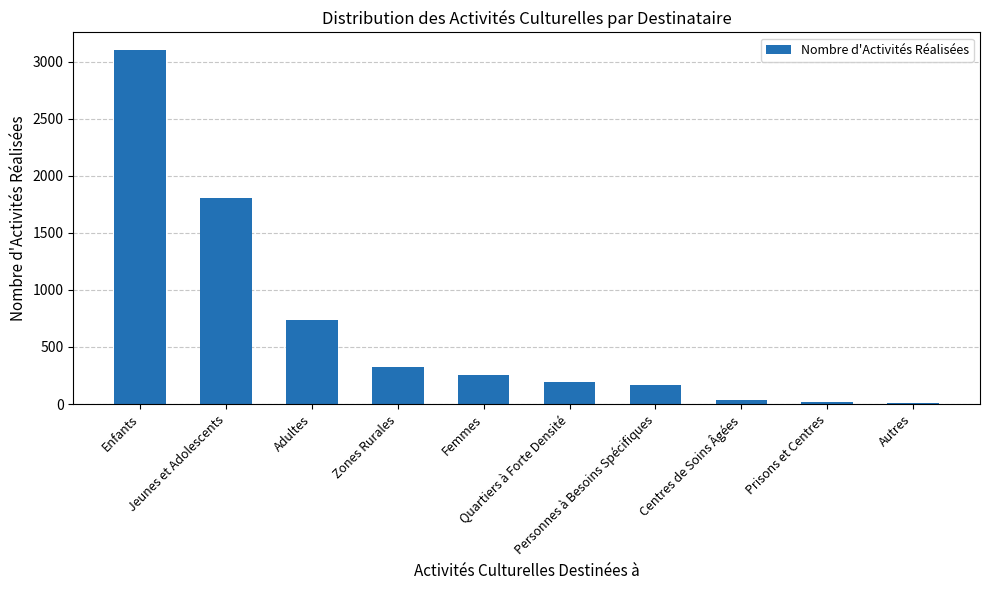

True or false: the data shows 35 at Centres de Soins Âgées.

True